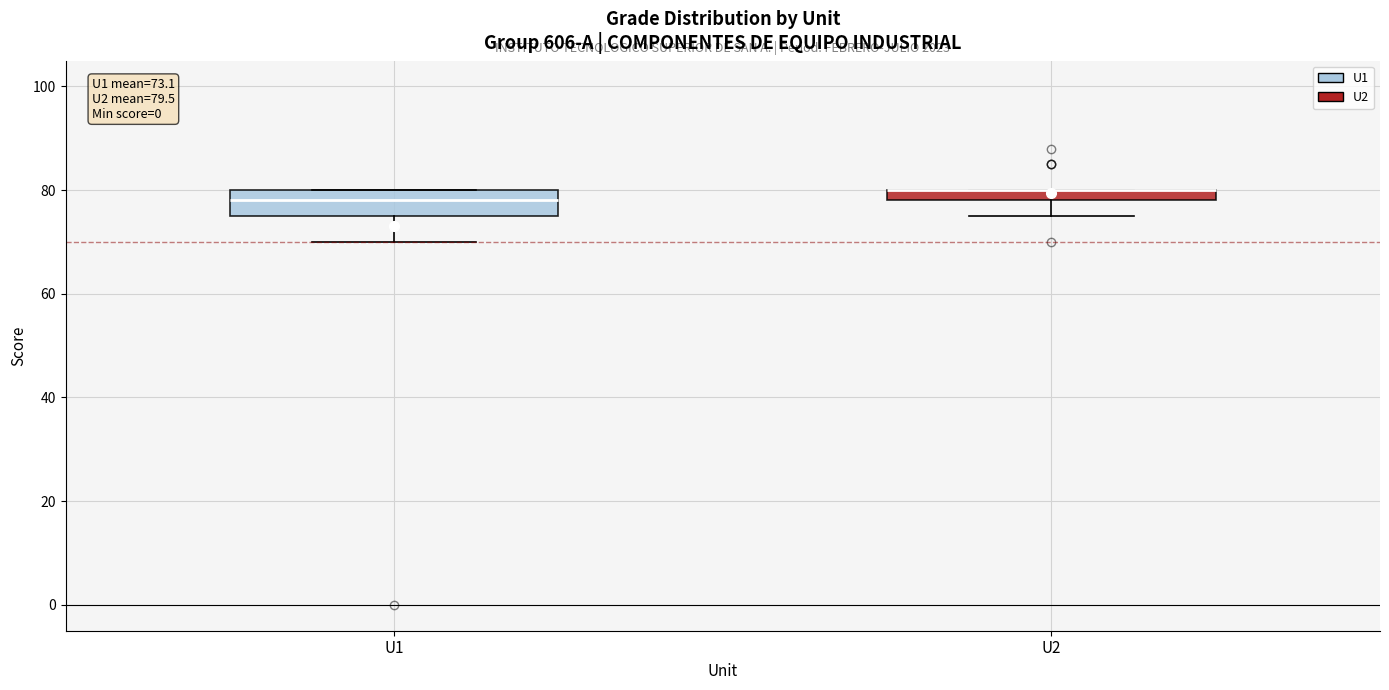

Which box is the tallest, from its lower edge to its upper edge?

U1